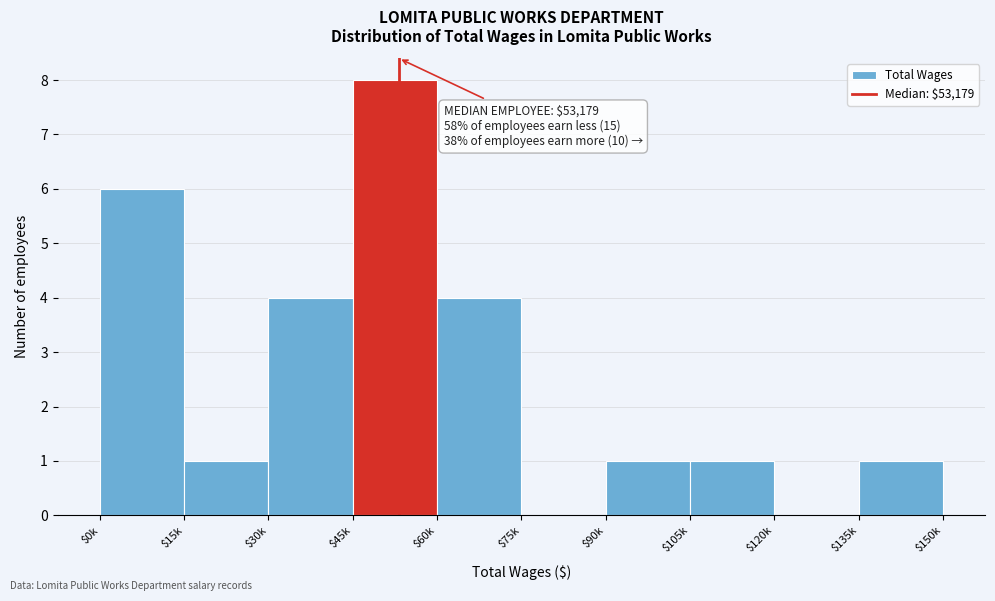

True or false: the data shows 0 at $120k.

True